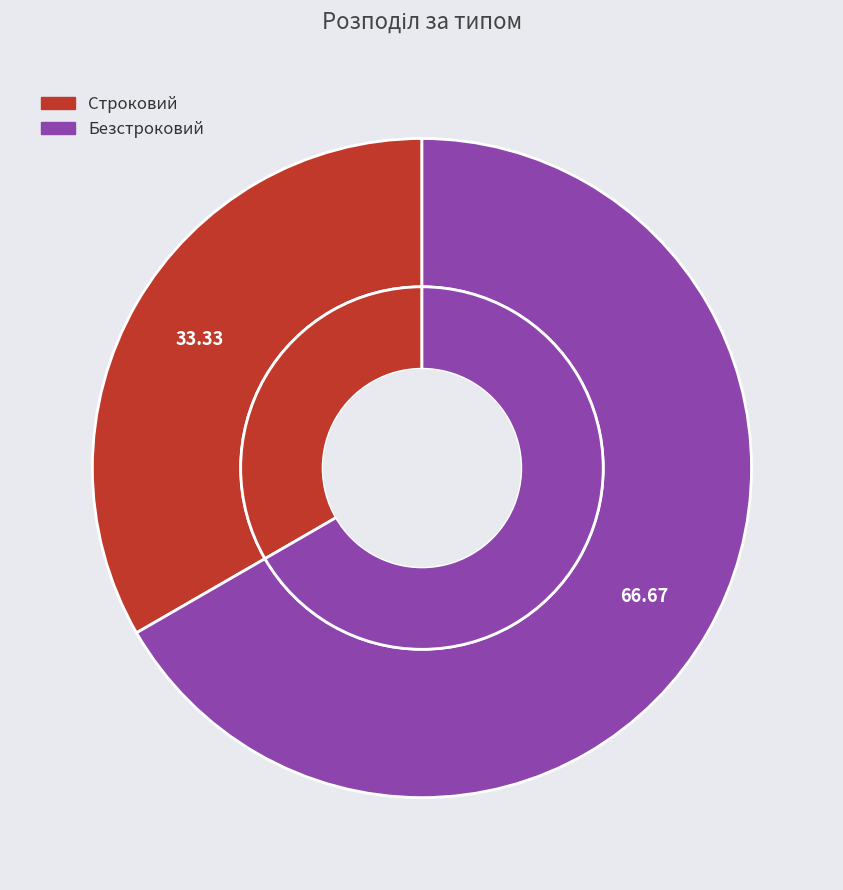

What is the ratio of the value at Безстроковий to the value at Строковий?

2.0